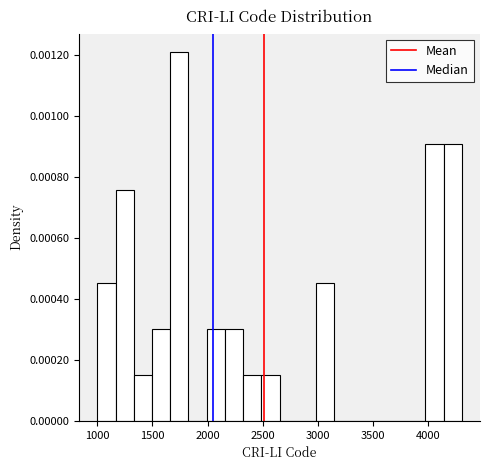

Read against the x-axis, roughly where is the centre of the tallest bar?

1750